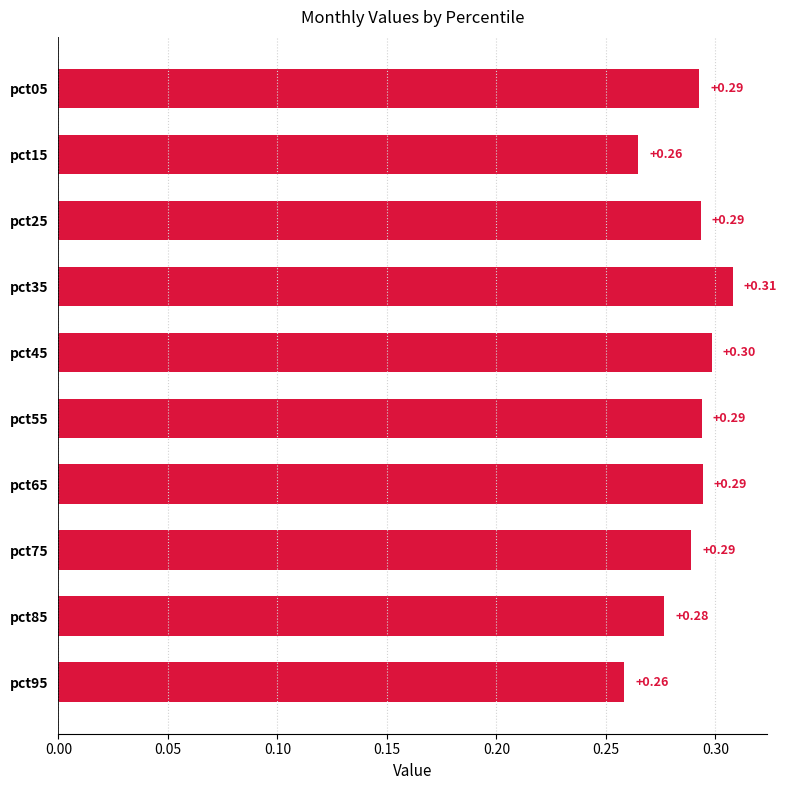

Which has a higher value, pct85 or pct35?

pct35